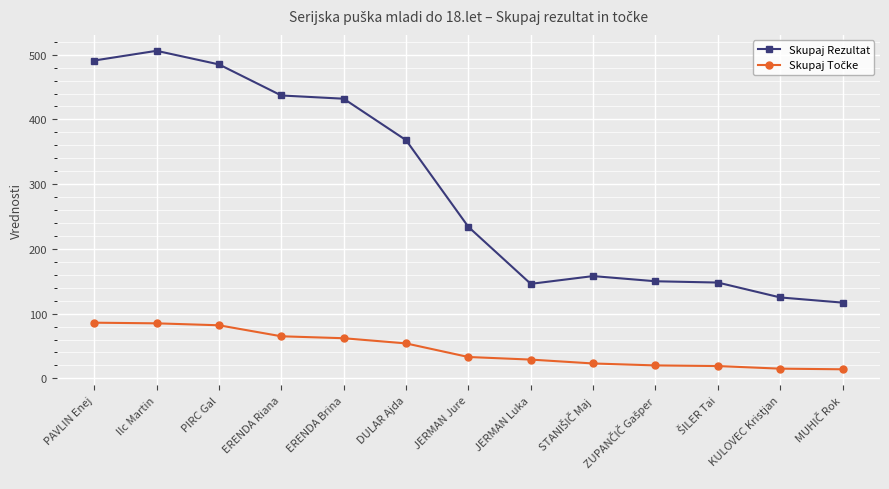

What is the label of the 4th point from the left?

ERENDA Riana